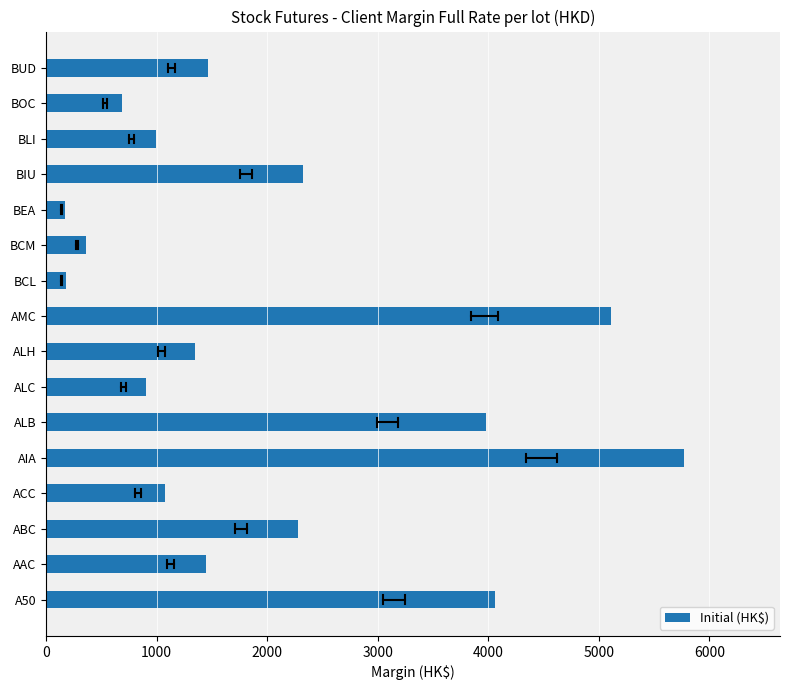

Which has a higher value, BLI or BCL?

BLI